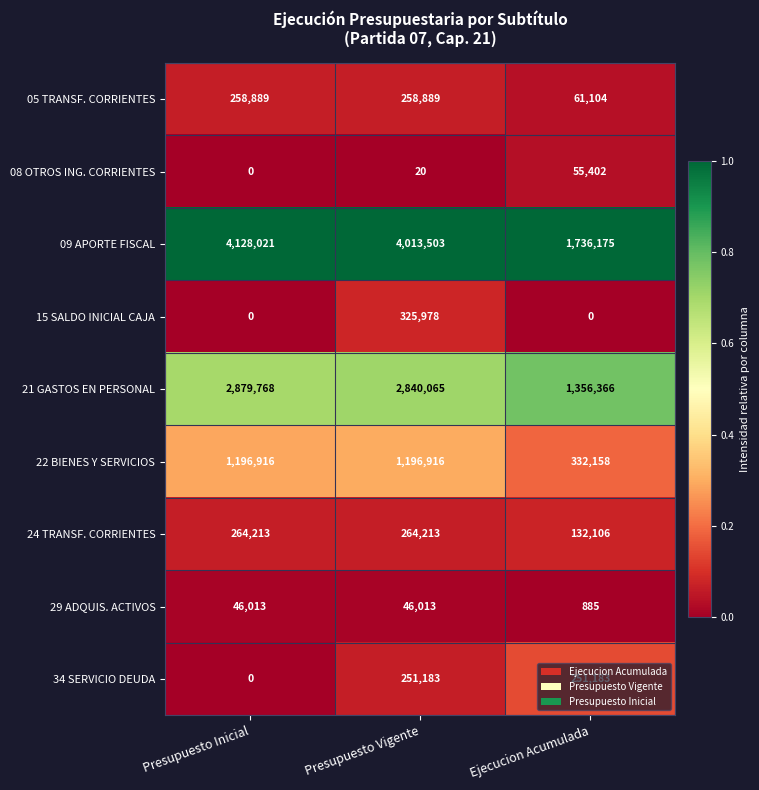

Which label corresponds to the largest value in the chart?

Presupuesto Inicial